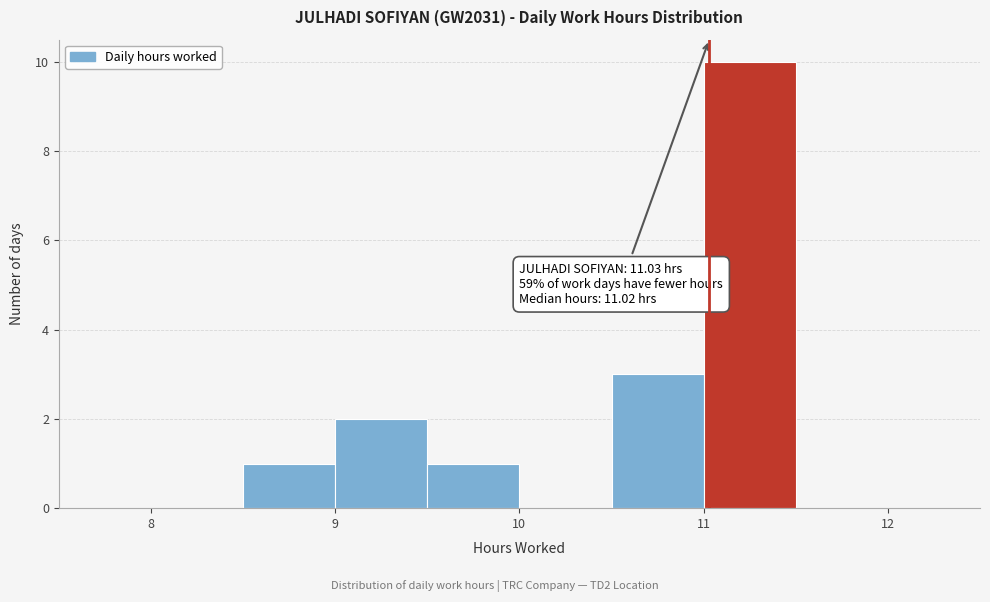

Over which range of the x-axis is the bar tallest?

11.0 to 11.5